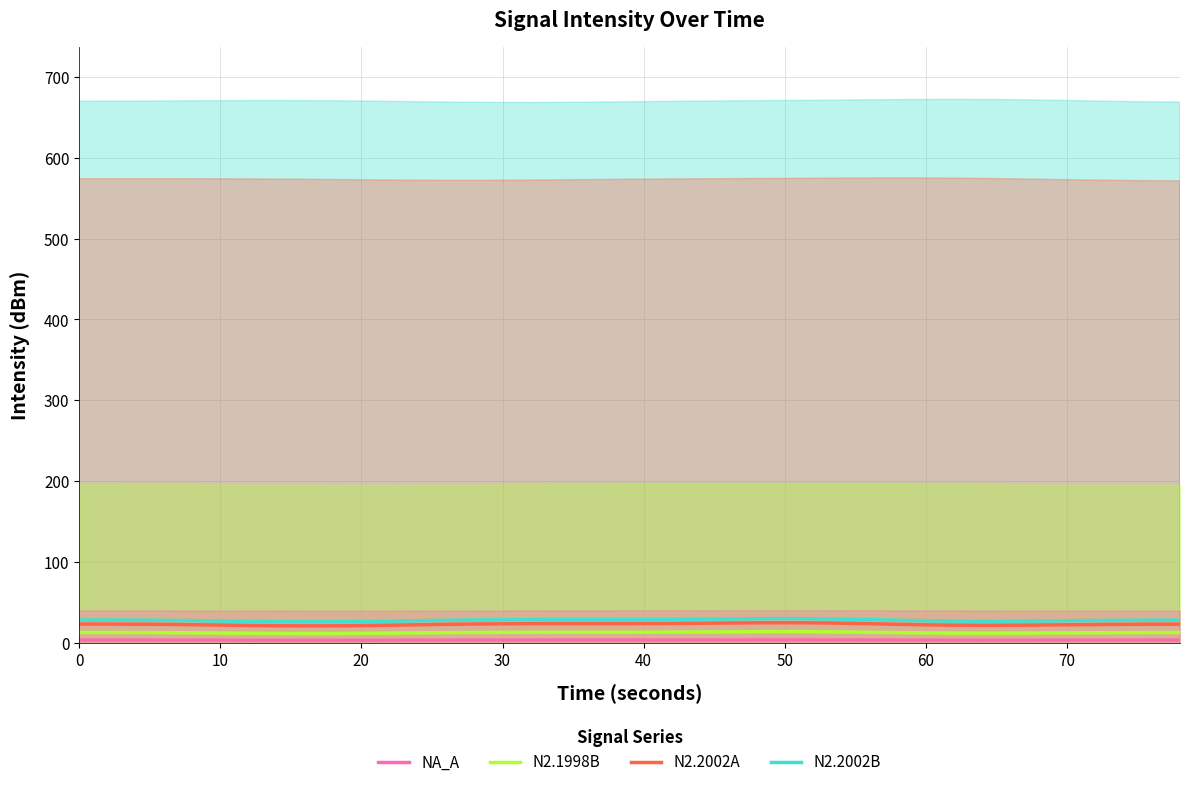

Does the chart display data point markers on the line(s)?

No